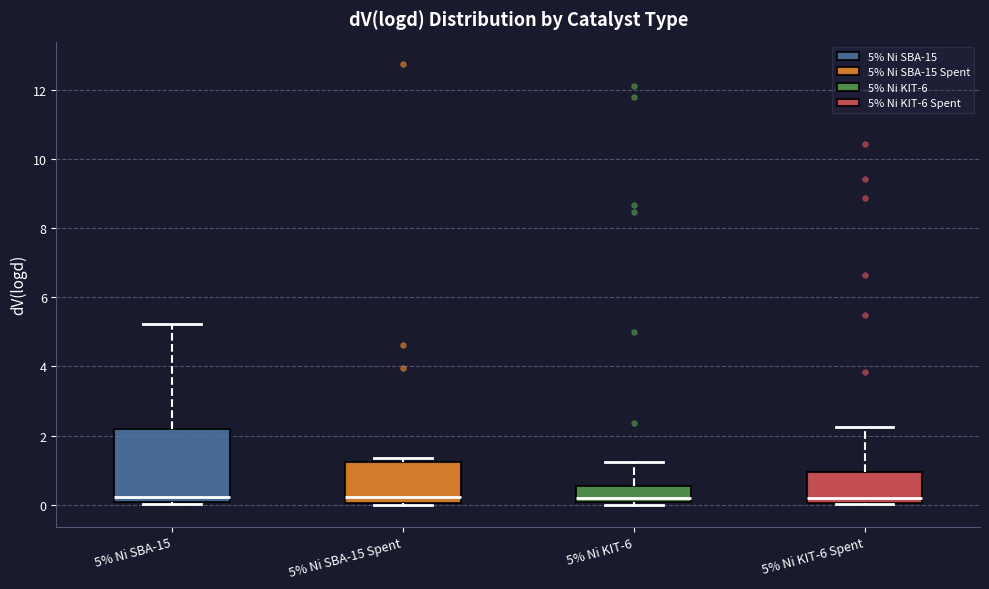

Reading left to right, transcribe this box plot: for each box, give where its median line is, the range the box spans, and where its two whiskers end, as read against the y-axis. The values are not printed on the chart, so give them approximately, as read against the axis.

5% Ni SBA-15: median 0.2, box 0.0 to 2.2, whiskers 0.0 to 5.2
5% Ni SBA-15 Spent: median 0.2, box 0.0 to 1.2, whiskers 0.0 to 1.4
5% Ni KIT-6: median 0.2, box 0.0 to 0.6, whiskers 0.0 (just below the box's lower edge) to 1.2
5% Ni KIT-6 Spent: median 0.2, box 0.0 to 1.0, whiskers 0.0 to 2.2